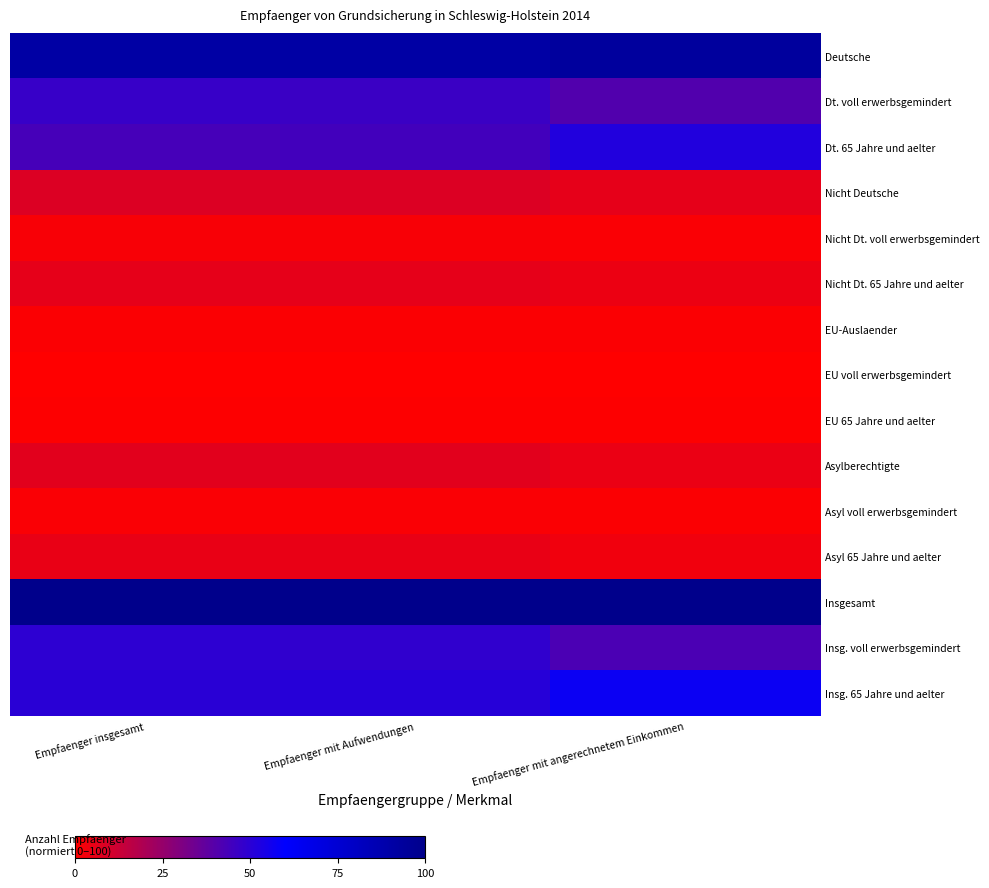

Reading left to right, what are all the values shown in this chart?

Deutsche: Empfaenger insgesamt=91.3	Empfaenger mit Aufwendungen=91.2	Empfaenger mit angerechnetem Einkommen=93.4
Dt. voll erwerbsgemindert: Empfaenger insgesamt=47.1	Empfaenger mit Aufwendungen=46.4	Empfaenger mit angerechnetem Einkommen=40.8
Dt. 65 Jahre und aelter: Empfaenger insgesamt=43.7	Empfaenger mit Aufwendungen=44.4	Empfaenger mit angerechnetem Einkommen=52.2
Nicht Deutsche: Empfaenger insgesamt=8.3	Empfaenger mit Aufwendungen=8.4	Empfaenger mit angerechnetem Einkommen=6.2
Nicht Dt. voll erwerbsgemindert: Empfaenger insgesamt=1.8	Empfaenger mit Aufwendungen=1.8	Empfaenger mit angerechnetem Einkommen=1.3
Nicht Dt. 65 Jahre und aelter: Empfaenger insgesamt=6.2	Empfaenger mit Aufwendungen=6.2	Empfaenger mit angerechnetem Einkommen=4.6
EU-Auslaender: Empfaenger insgesamt=1.0	Empfaenger mit Aufwendungen=1.0	Empfaenger mit angerechnetem Einkommen=1.1
EU voll erwerbsgemindert: Empfaenger insgesamt=0.0	Empfaenger mit Aufwendungen=0.0	Empfaenger mit angerechnetem Einkommen=0.0
EU 65 Jahre und aelter: Empfaenger insgesamt=0.6	Empfaenger mit Aufwendungen=0.6	Empfaenger mit angerechnetem Einkommen=0.7
Asylberechtigte: Empfaenger insgesamt=6.9	Empfaenger mit Aufwendungen=7.0	Empfaenger mit angerechnetem Einkommen=4.8
Asyl voll erwerbsgemindert: Empfaenger insgesamt=1.3	Empfaenger mit Aufwendungen=1.4	Empfaenger mit angerechnetem Einkommen=0.9
Asyl 65 Jahre und aelter: Empfaenger insgesamt=5.2	Empfaenger mit Aufwendungen=5.3	Empfaenger mit angerechnetem Einkommen=3.5
Insgesamt: Empfaenger insgesamt=100.0	Empfaenger mit Aufwendungen=100.0	Empfaenger mit angerechnetem Einkommen=100.0
Insg. voll erwerbsgemindert: Empfaenger insgesamt=49.3	Empfaenger mit Aufwendungen=48.6	Empfaenger mit angerechnetem Einkommen=42.5
Insg. 65 Jahre und aelter: Empfaenger insgesamt=50.3	Empfaenger mit Aufwendungen=51.0	Empfaenger mit angerechnetem Einkommen=57.2